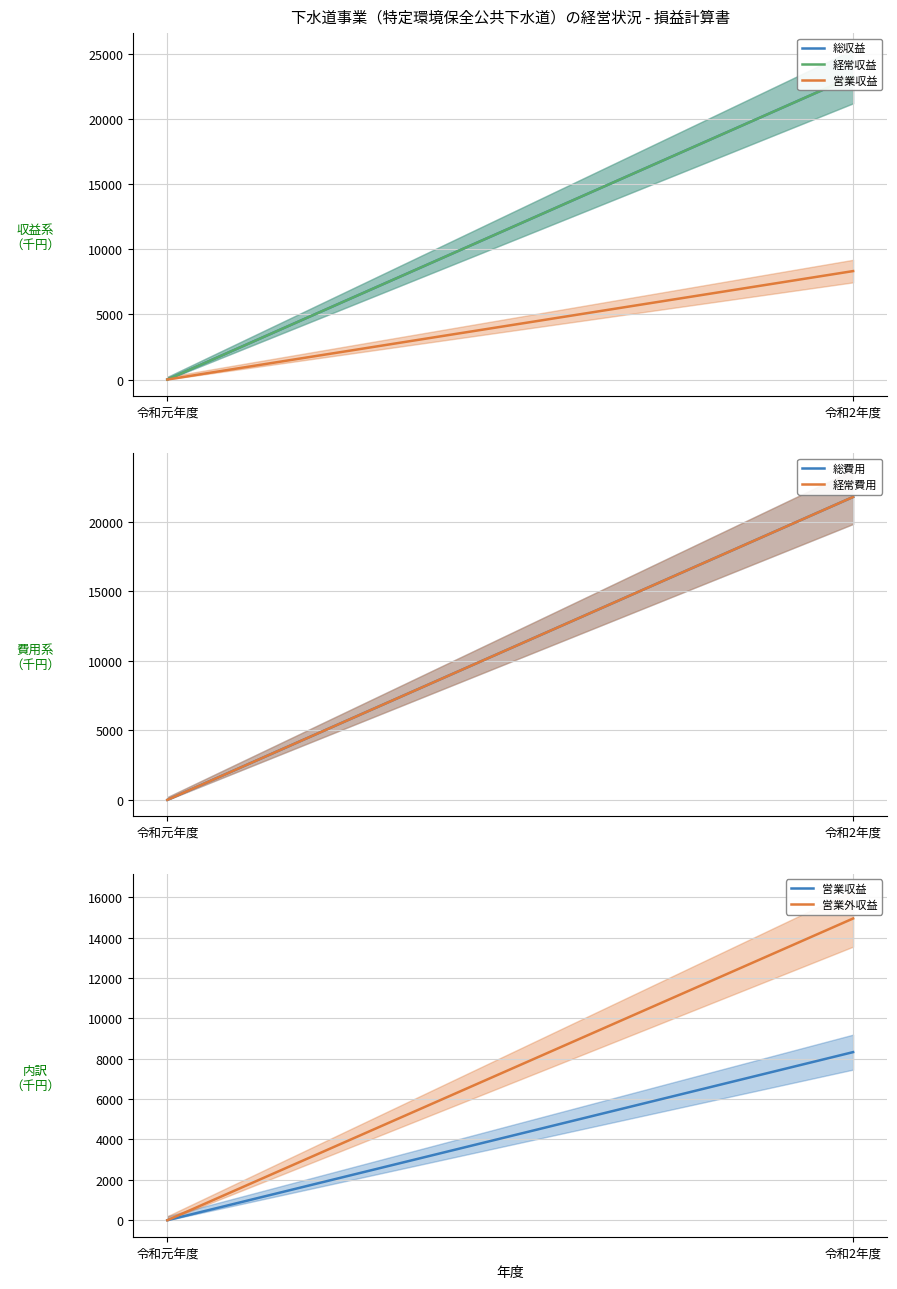

What is the difference between the maximum and minimum values in the 営業外収益 series?

14948